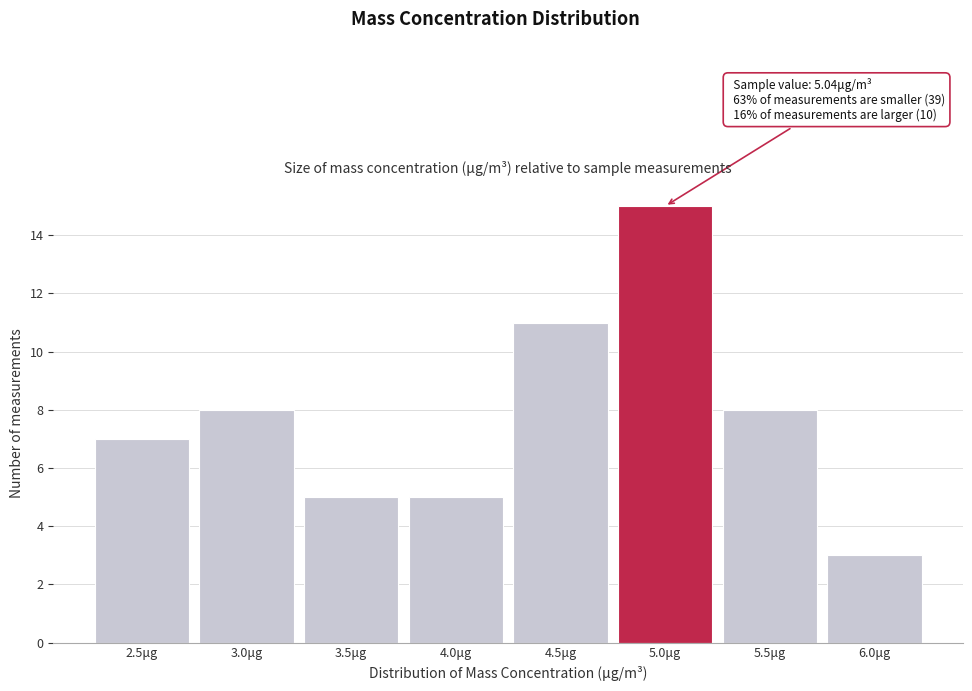

Reading right to left, list all the values displayed in this chart.

6.0μg=3	5.5μg=8	5.0μg=15	4.5μg=11	4.0μg=5	3.5μg=5	3.0μg=8	2.5μg=7